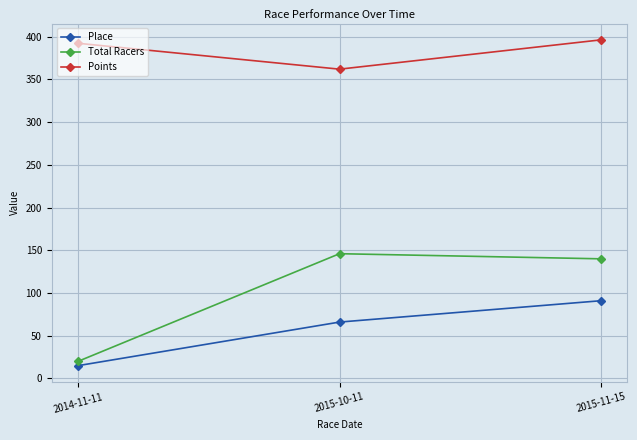

Which series has the widest spread of values?

Total Racers